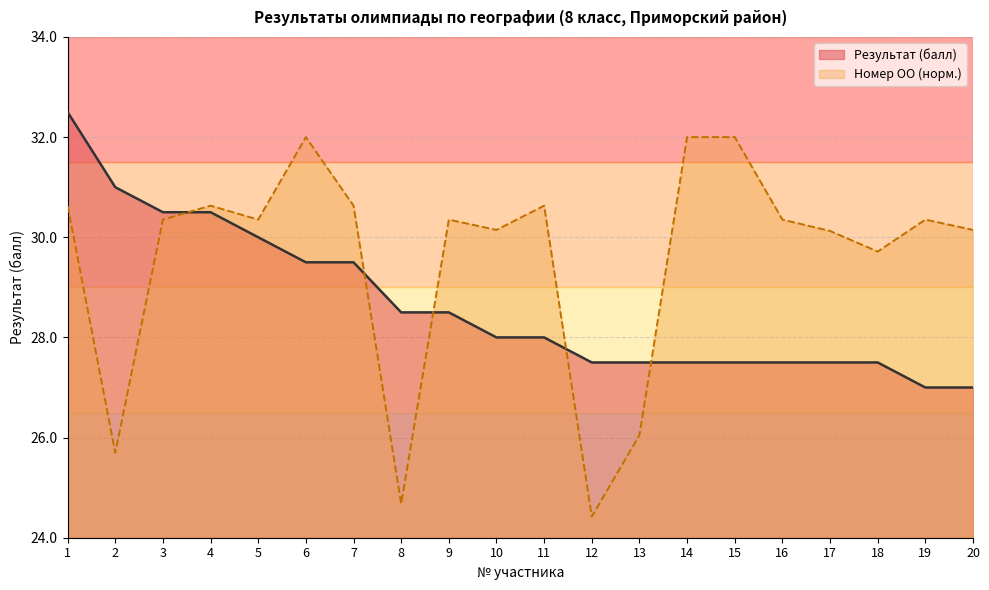

How many times do Результат (балл) and Номер ОО cross each other?

5